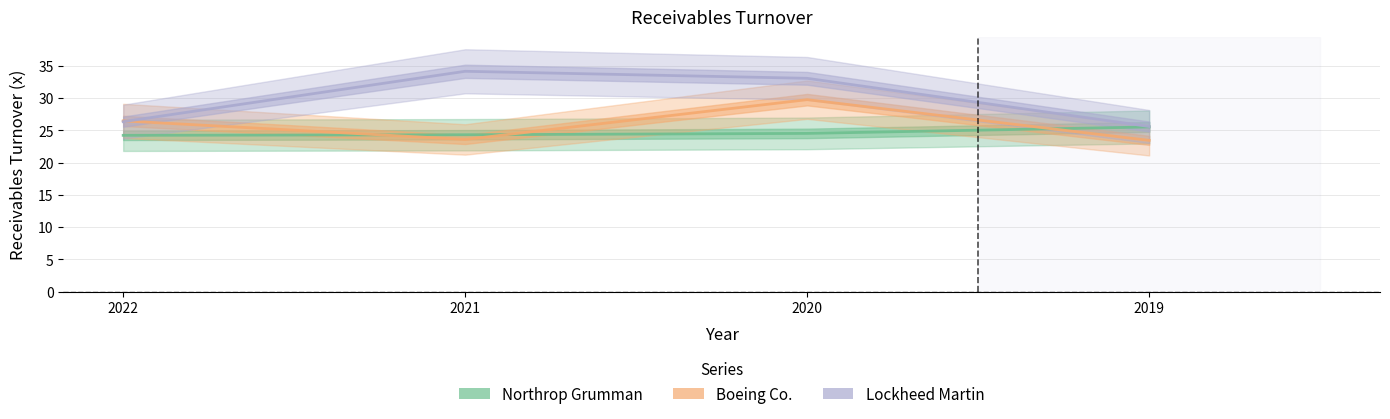

What is the sum of all Lockheed Martin values?

119.1